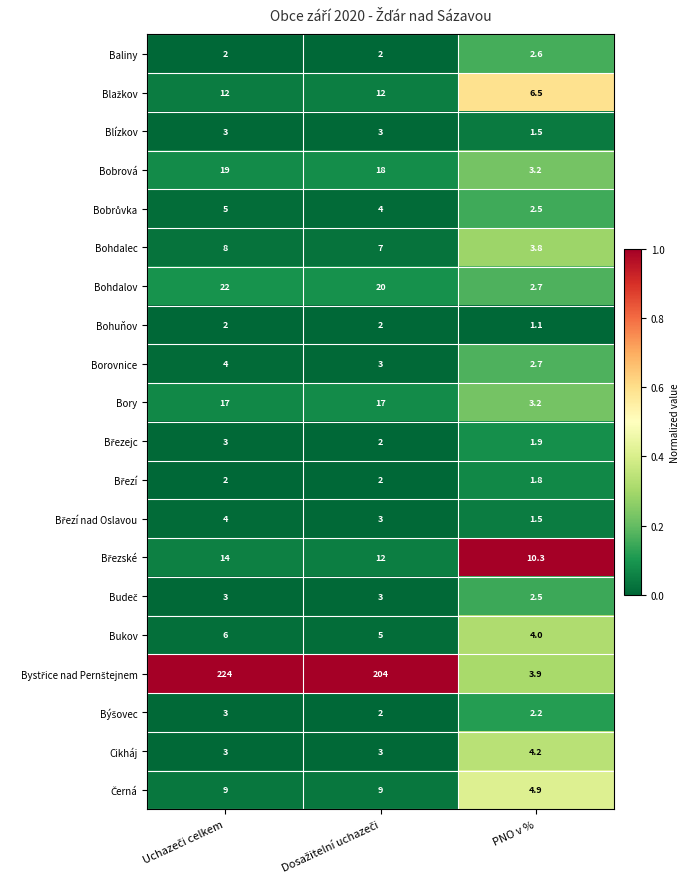

How many data points does each series have?

3